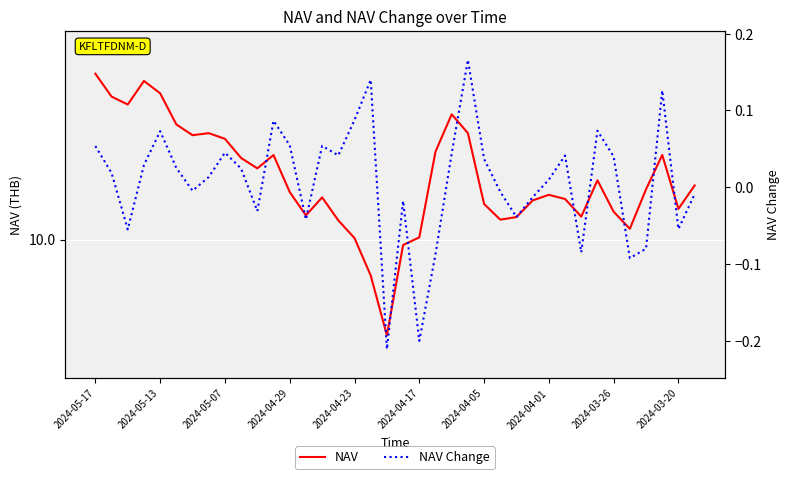

What is the difference between the maximum and minimum values in the NAV series?

0.6